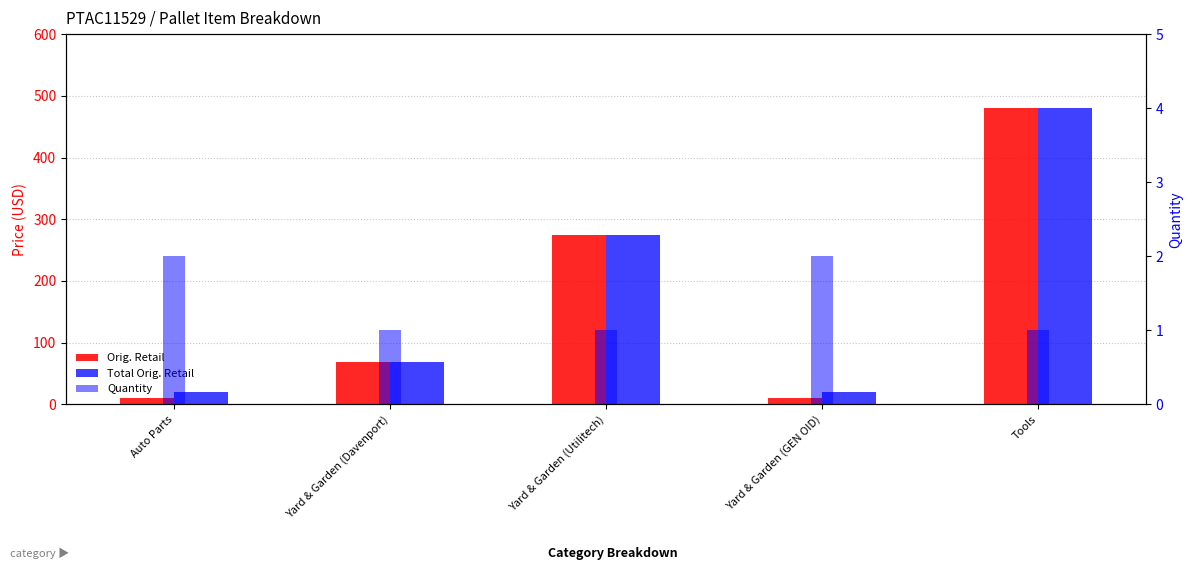

Which series has the widest spread of values?

Orig. Retail